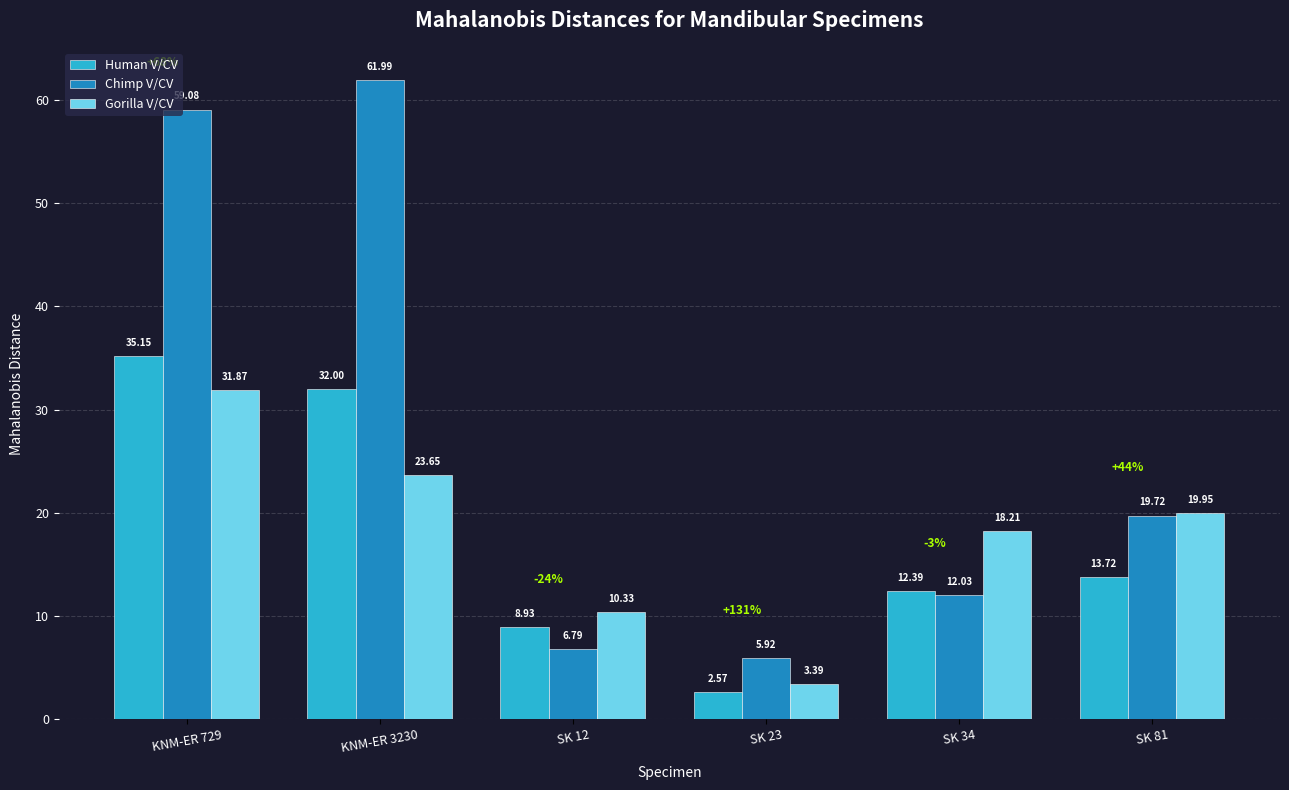

What is the minimum value for Chimp V/CV?

5.9